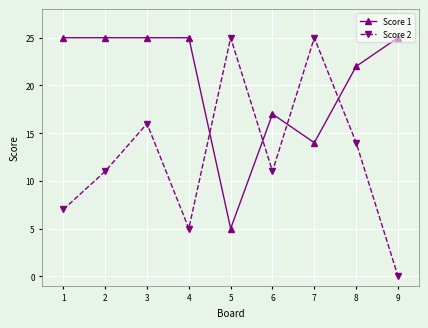

Which series changed the most between 1 and 9?

Score 2